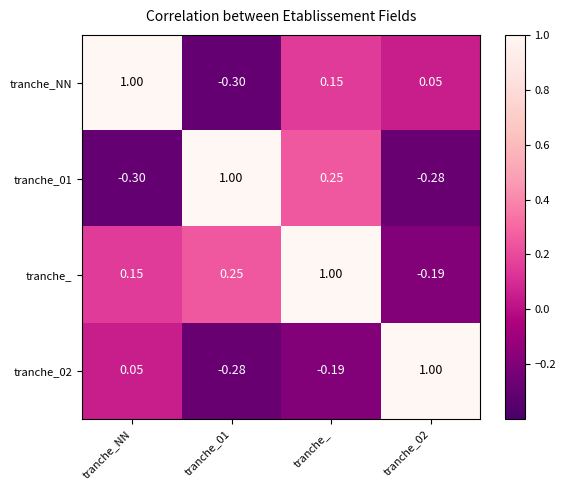

What is the greatest value displayed?

1.0